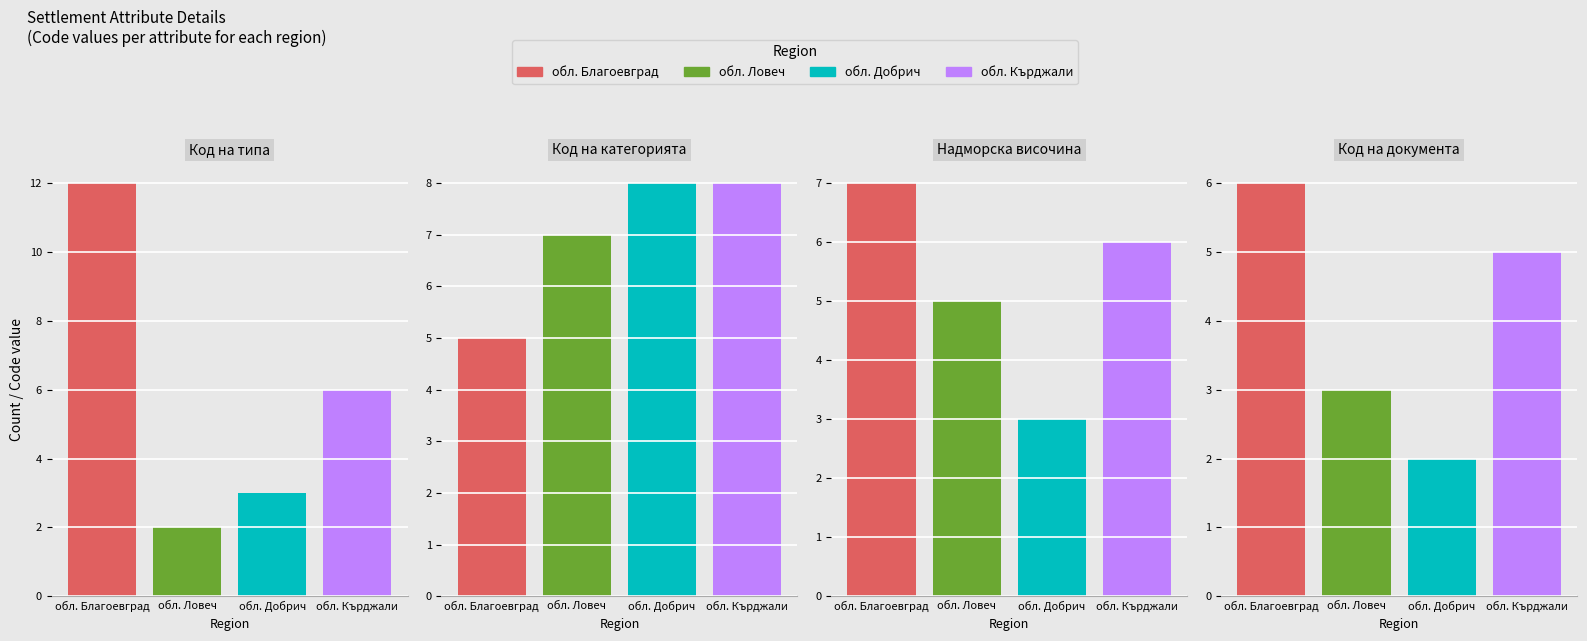

What are all the series names shown in the legend?

обл. Благоевград, обл. Ловеч, обл. Добрич, обл. Кърджали